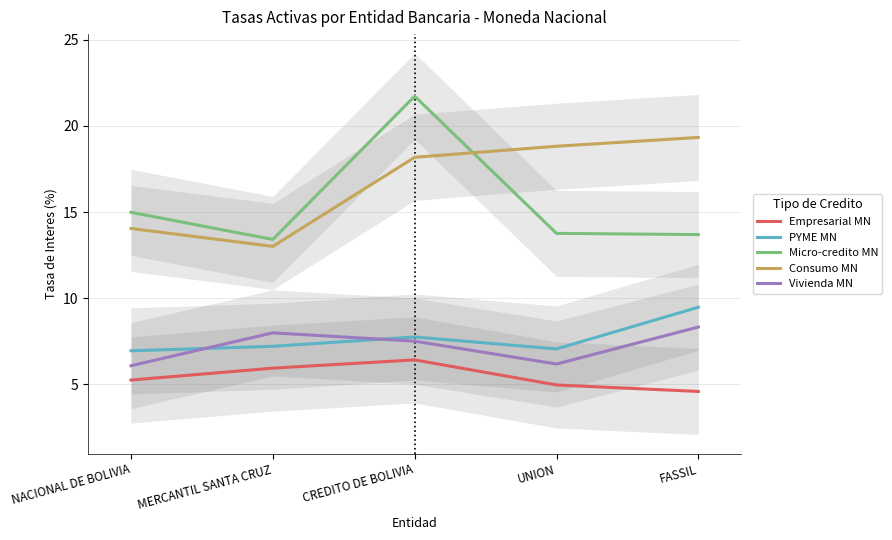

Does the chart display data point markers on the line(s)?

No